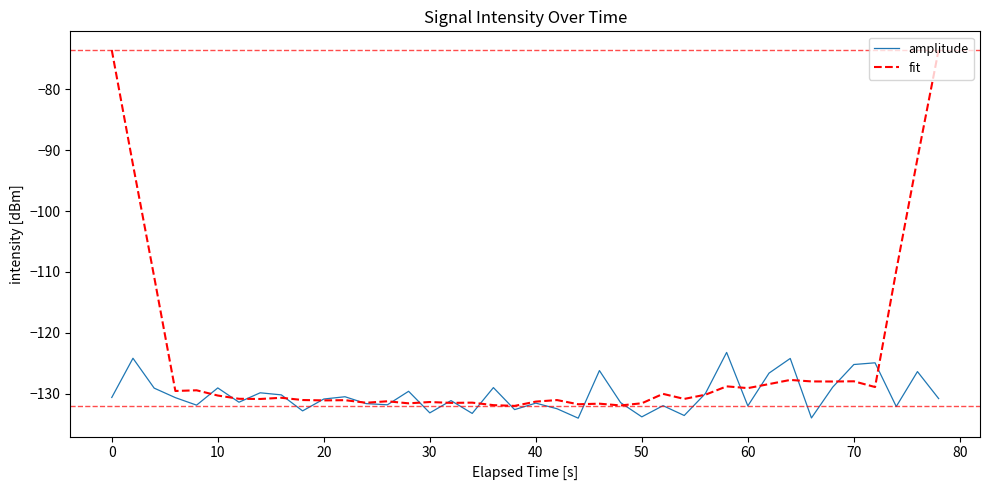

What are all the series names shown in the legend?

amplitude, fit